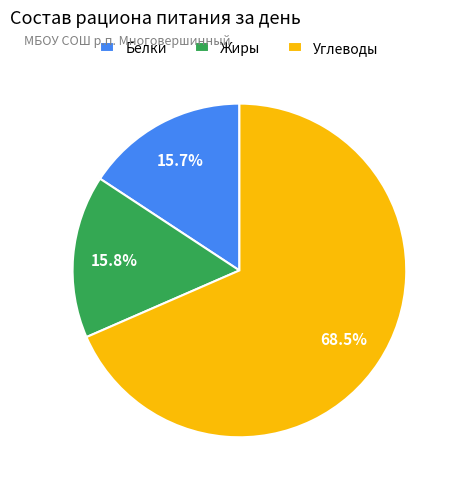

How many segments does this pie chart have?

3